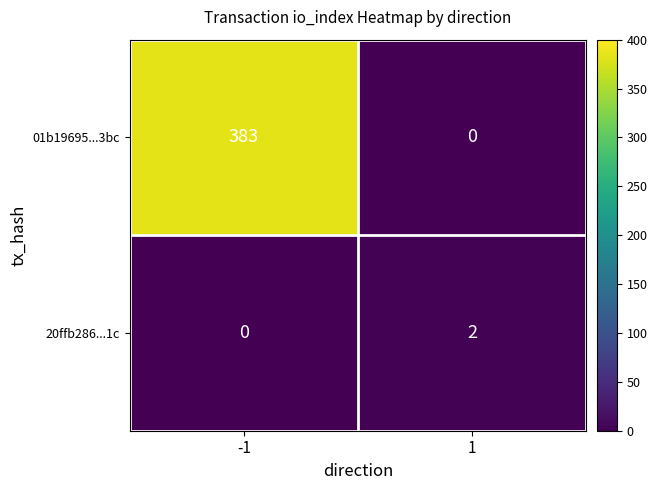

The 20ffb286...1c series shows 0 at -1. True or false?

True